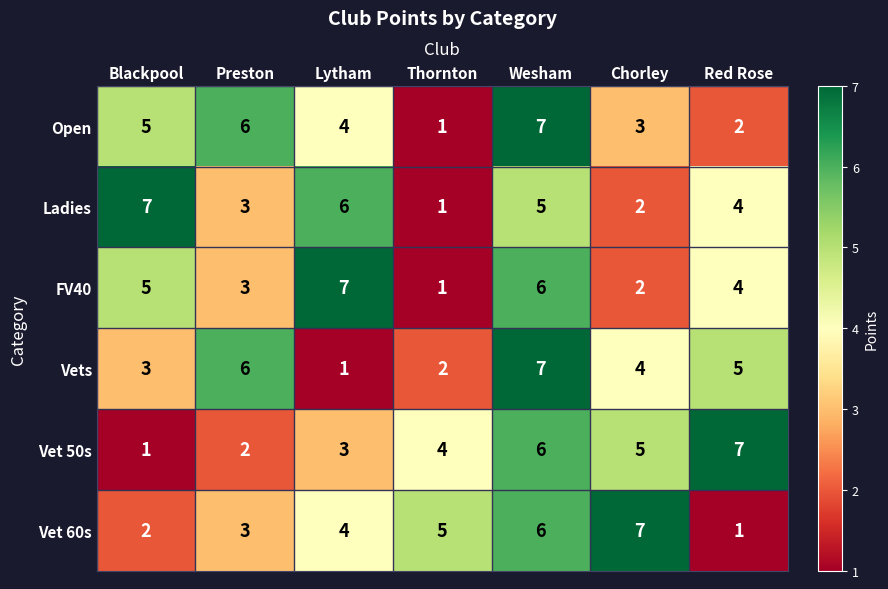

How many distinct data groups are displayed?

6